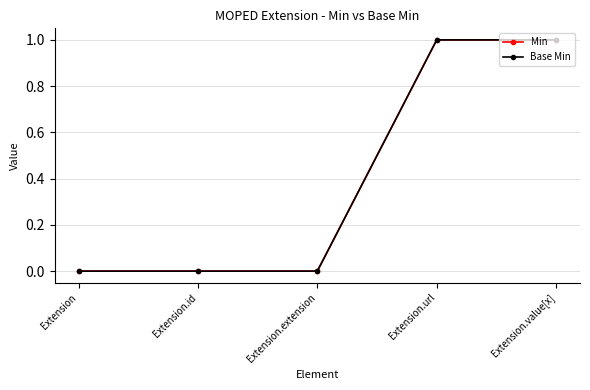

At how many categories does at least one series exceed 0?

2